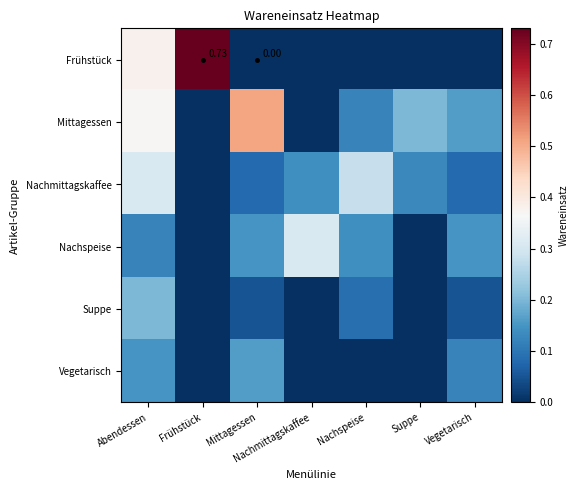

What is the total value across all series at Nachmittagskaffee?

0.5